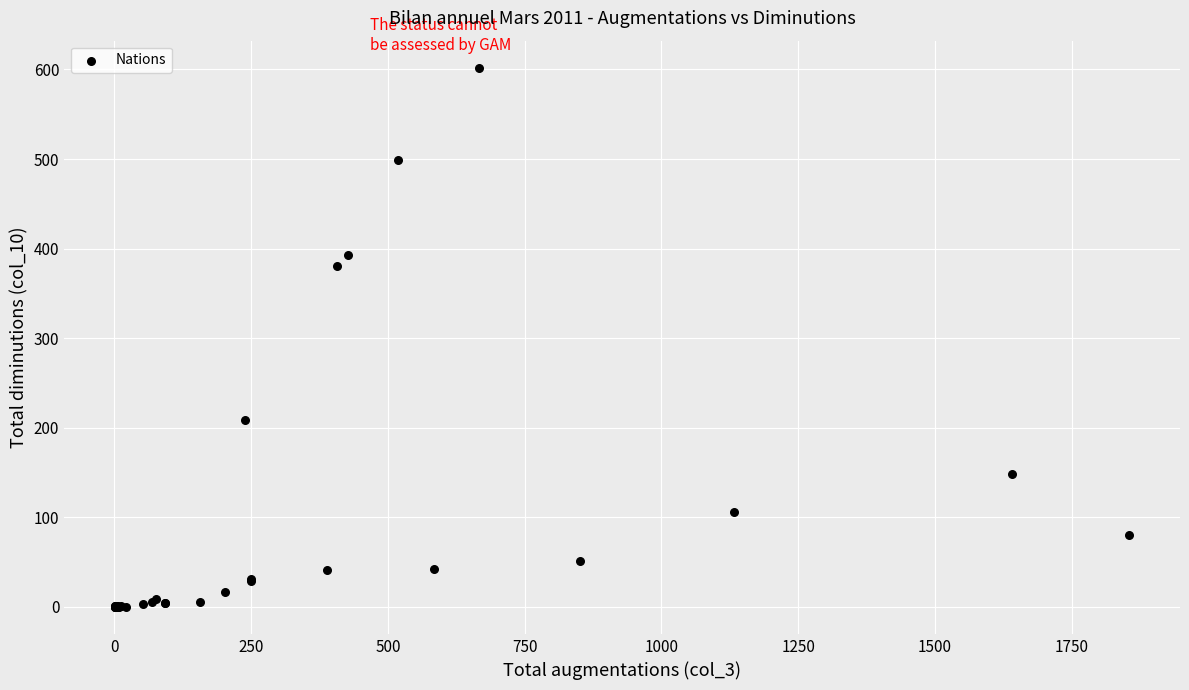

What Y value in the scatter plot is closest to 301?

381